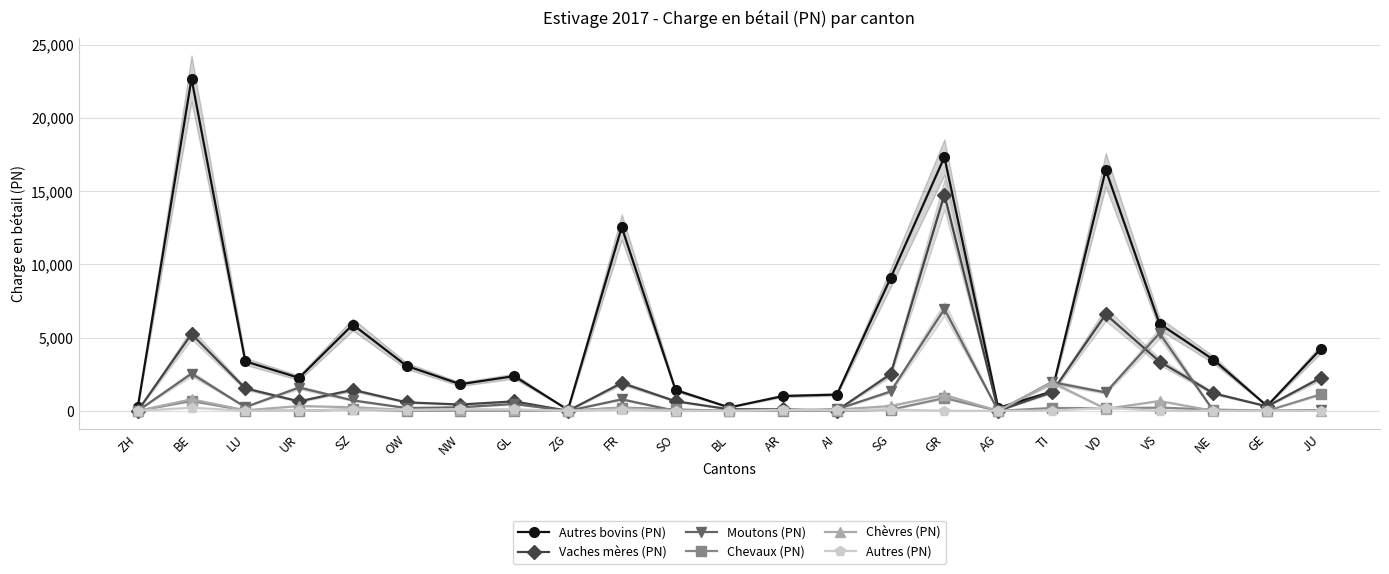

Where is the first local minimum for Autres (PN)?

UR